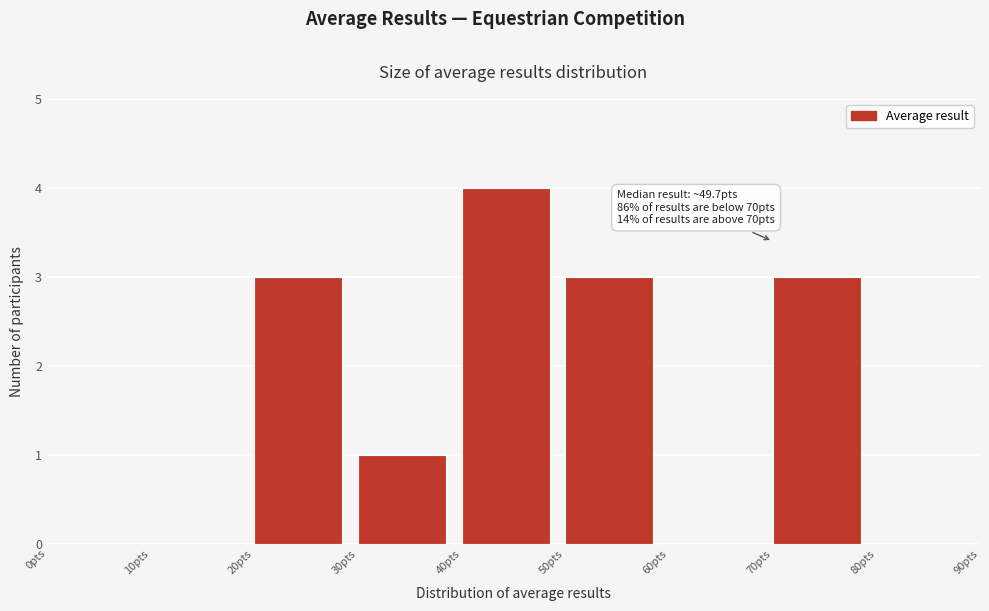

Which range on the x-axis has the tallest bar?

40 to 50